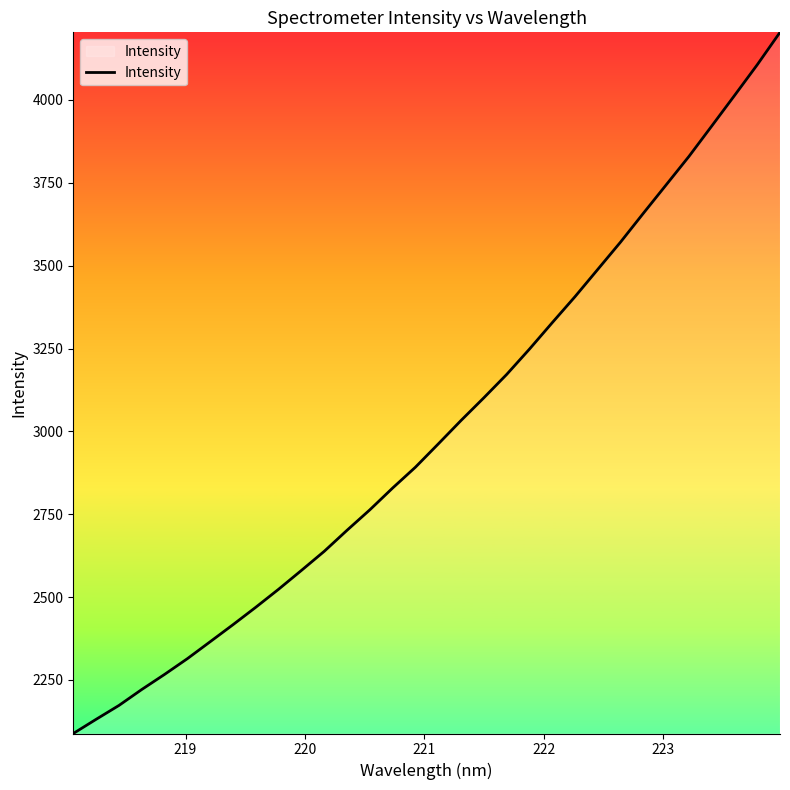

What is the average value?

3005.0